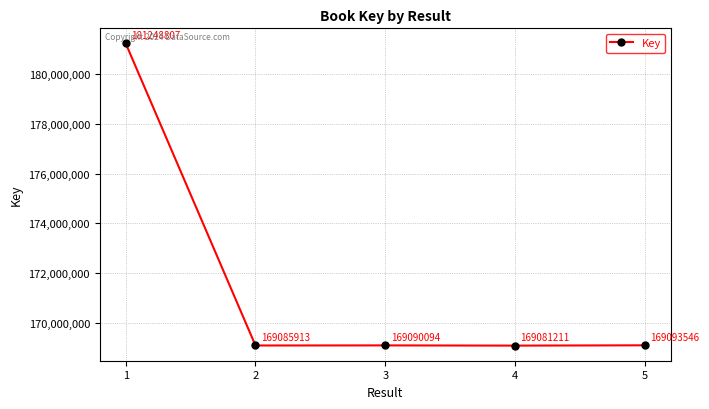

The chart shows a value of 229031397 at 5. True or false?

False